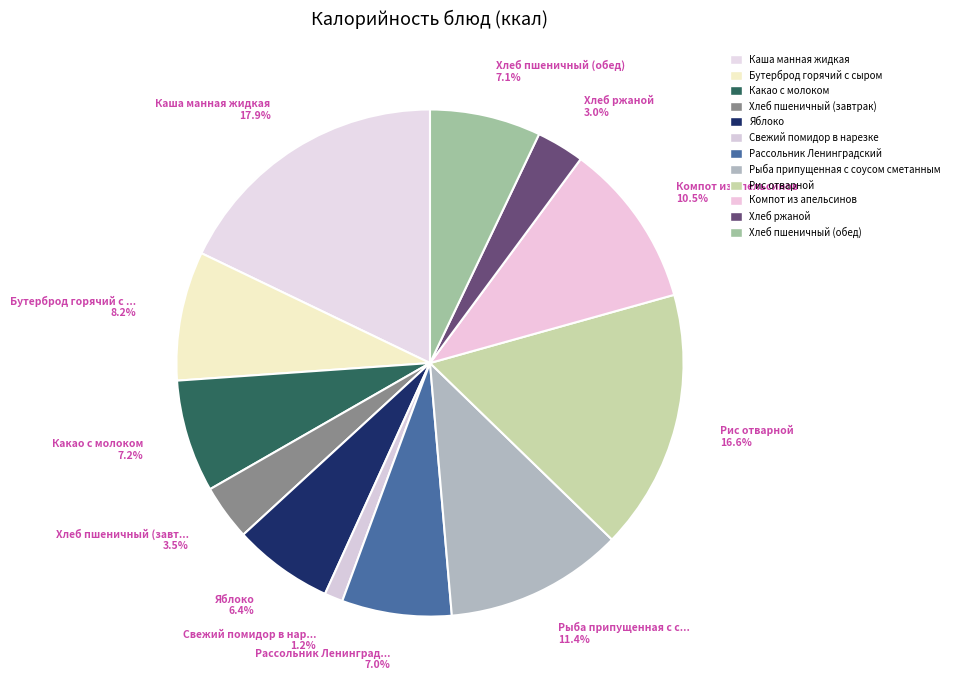

How many slices are in this pie chart?

12